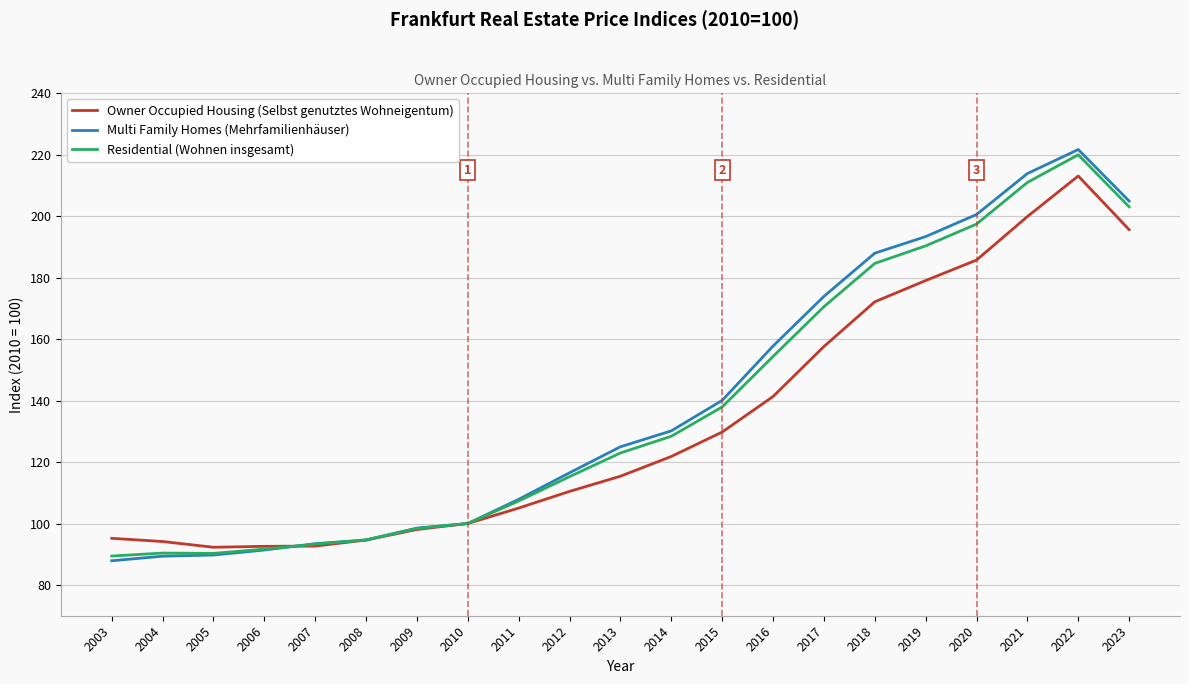

What is the maximum value shown in the chart?

221.7